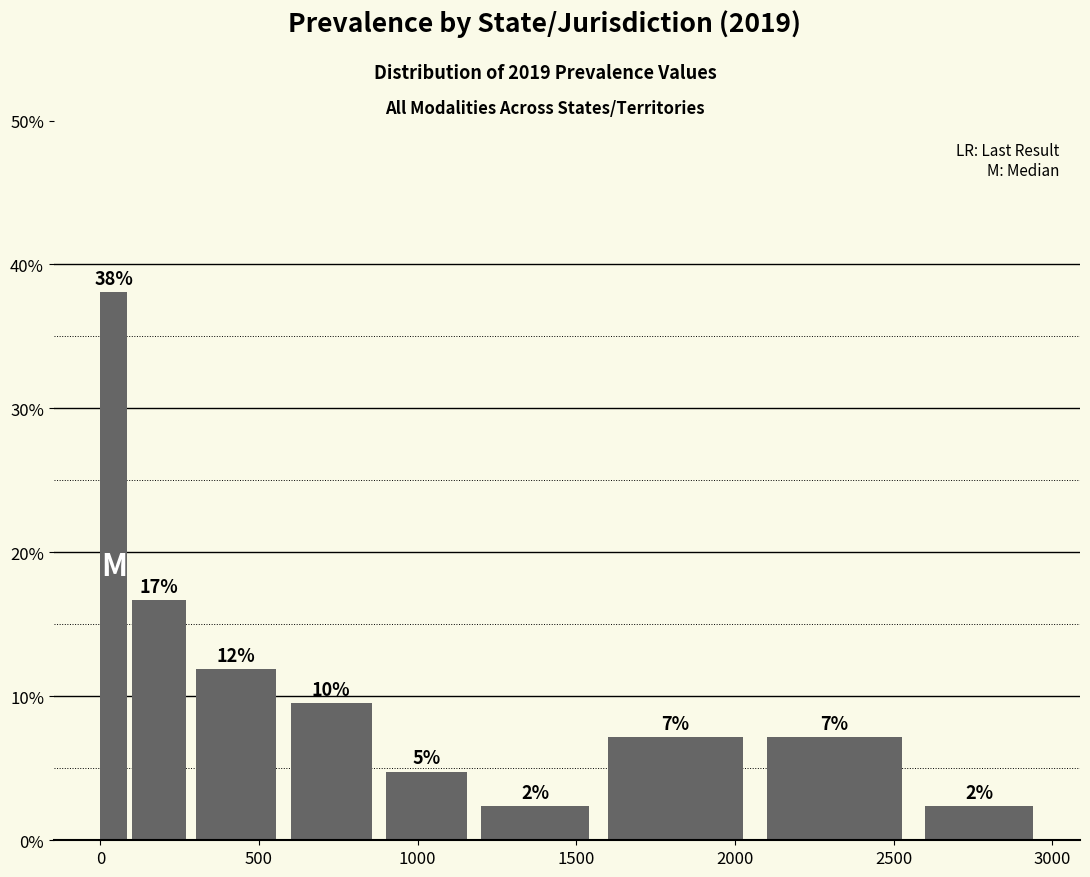

Around what value on the x-axis is the tallest bar? Give the approximate position of its centre, as read against the axis.

50